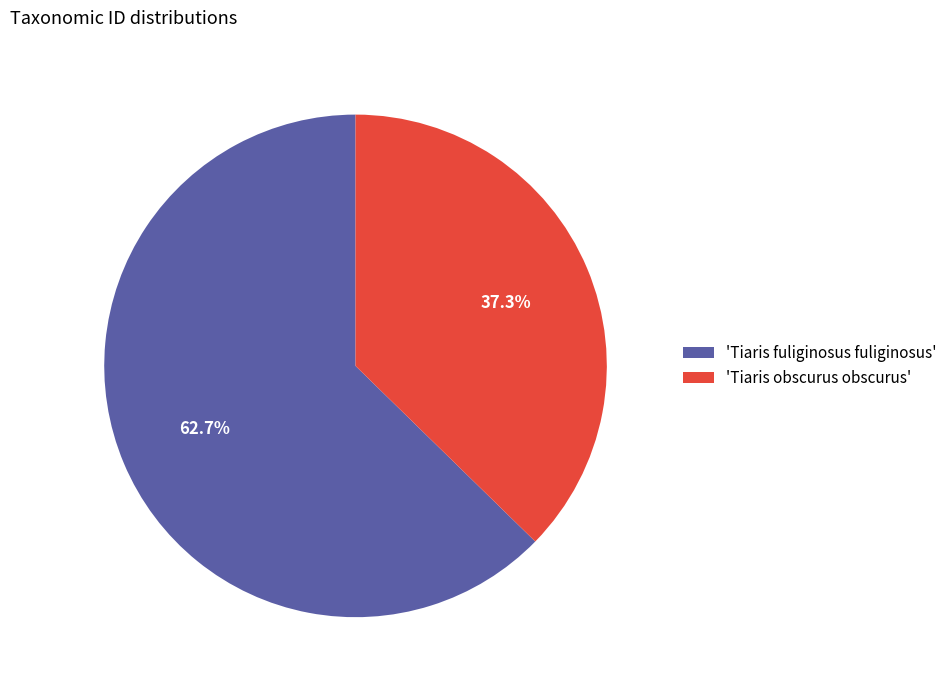

Rank the categories by value from highest to lowest.

'Tiaris fuliginosus fuliginosus', 'Tiaris obscurus obscurus'